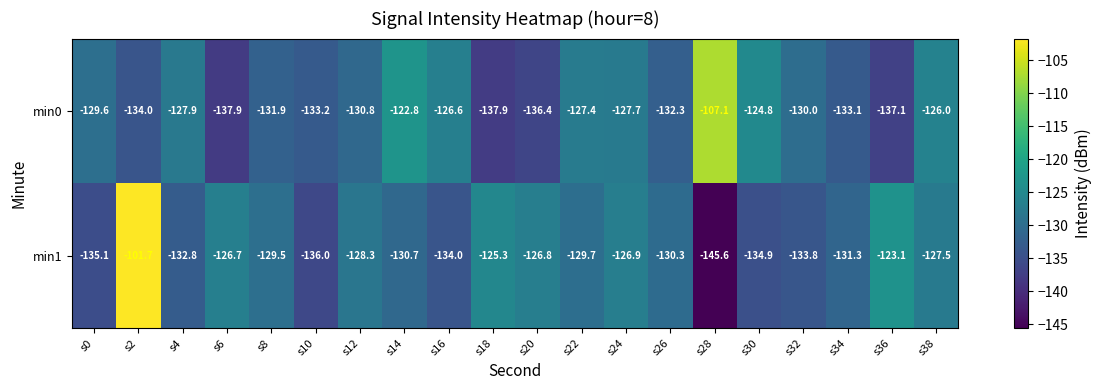

Is it true that min0 equals -178.8 at s12?

False